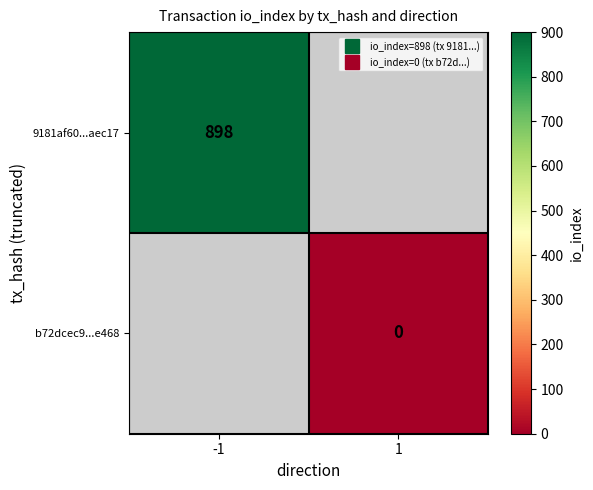

How many series are shown in this chart?

2